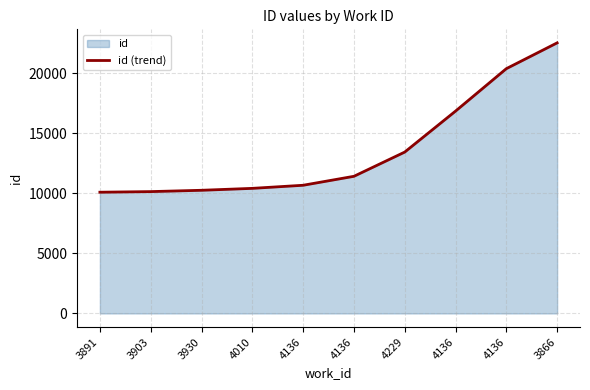

Reading left to right, list all the values displayed in this chart.

10094	10145	10255	10415	10673	11419	13436	16847	20382	22530